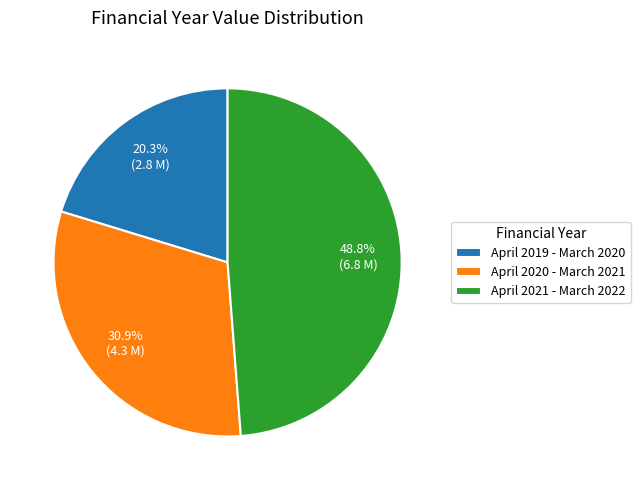

Does April 2019 - March 2020 represent more than half of the total?

No